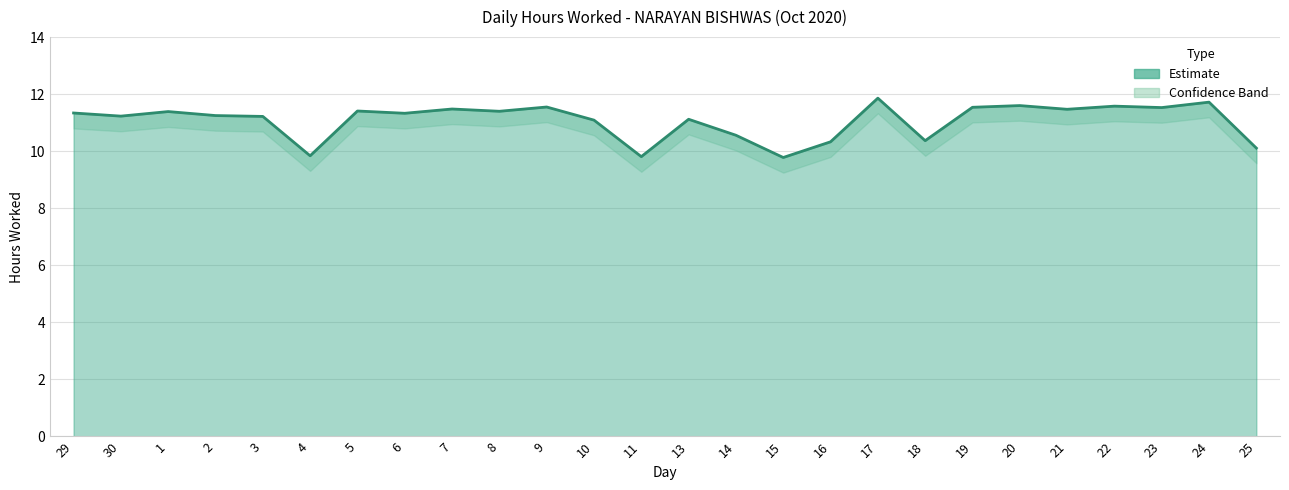

What is the greatest value displayed?

11.9